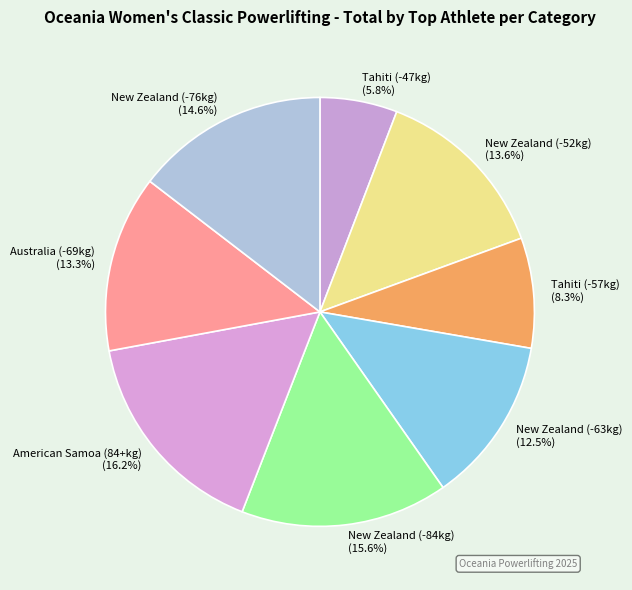

Does any single category account for the majority?

No